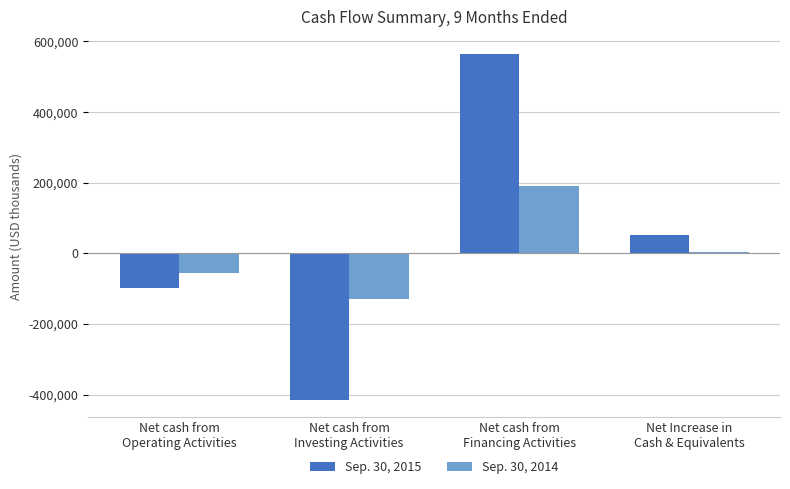

Reading left to right, list all the values displayed in this chart.

Sep. 30, 2015: Net cash from
Operating Activities=-97216	Net cash from
Investing Activities=-414289	Net cash from
Financing Activities=564351	Net Increase in
Cash & Equivalents=52331
Sep. 30, 2014: Net cash from
Operating Activities=-55595	Net cash from
Investing Activities=-129622	Net cash from
Financing Activities=189913	Net Increase in
Cash & Equivalents=4696